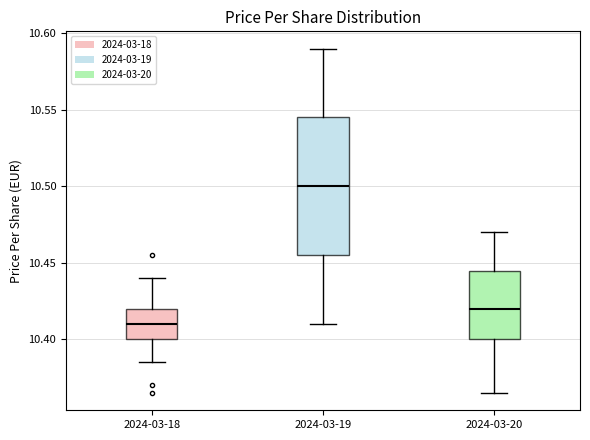

Where does the median line of the box for 2024-03-18 sit on the y-axis? The values are not printed on the chart, so give them approximately, as read against the axis.

10.410